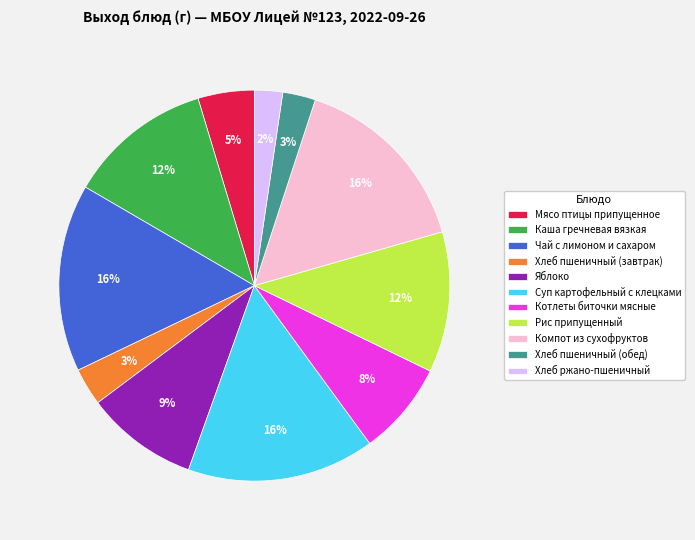

Is Каша гречневая вязкая the majority of the pie?

No